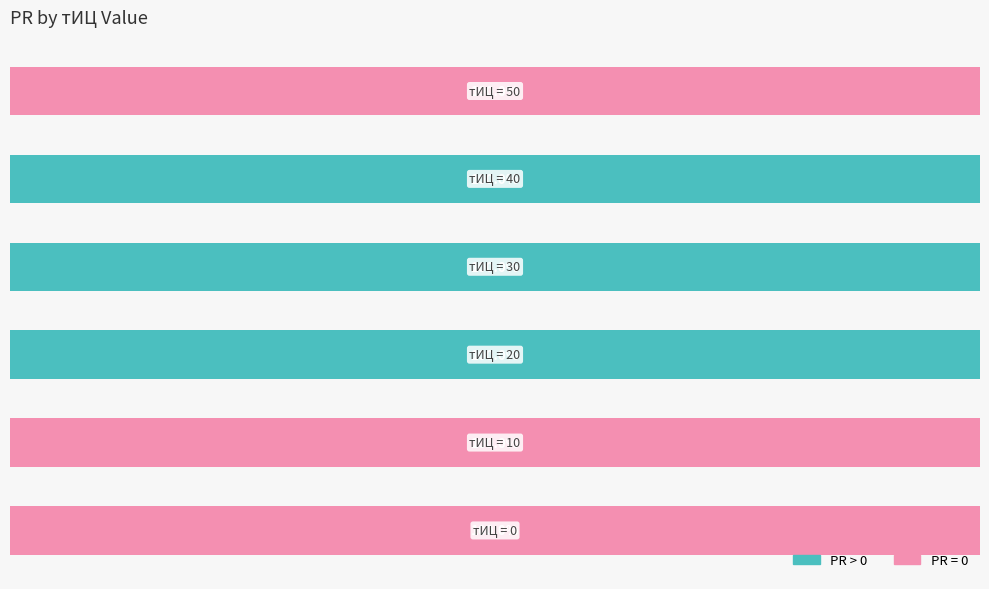

Does the chart contain any negative values?

No